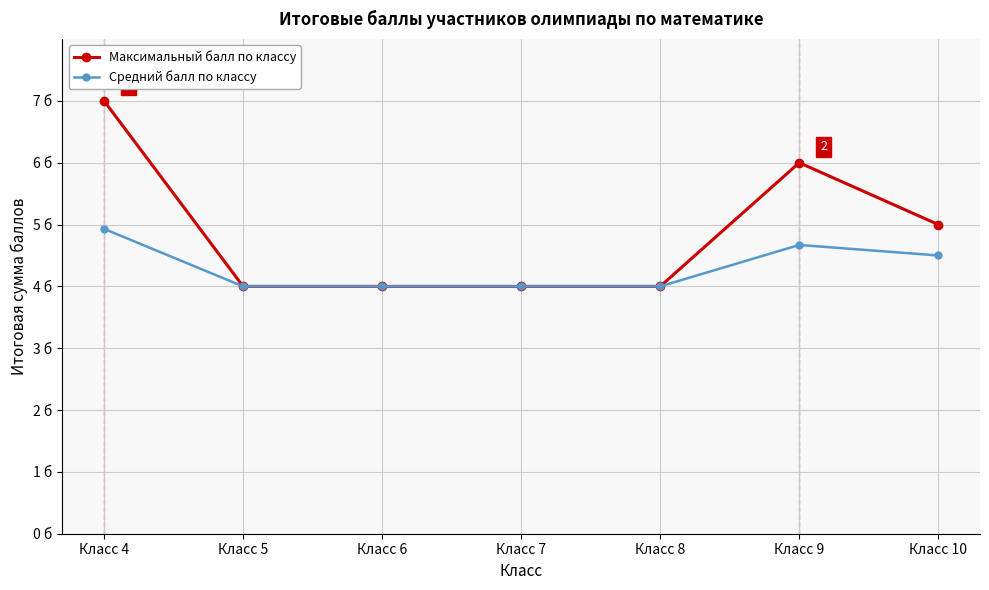

Between Класс 9 and Класс 8, which is larger?

Класс 9